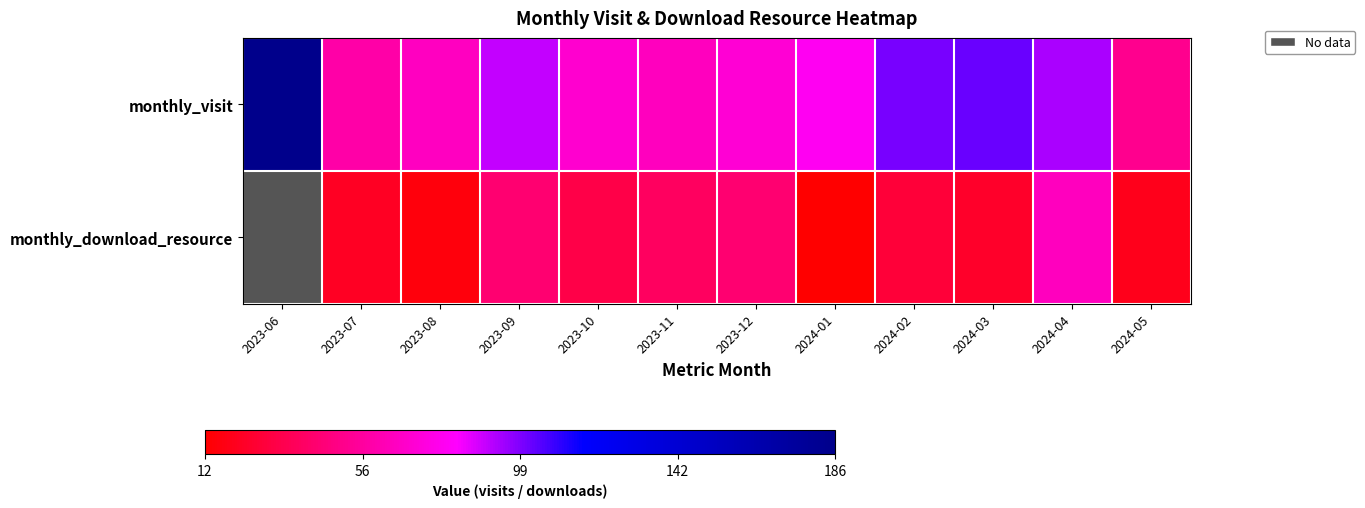

True or false: monthly_download_resource has a value of 0 at 2023-11.

False